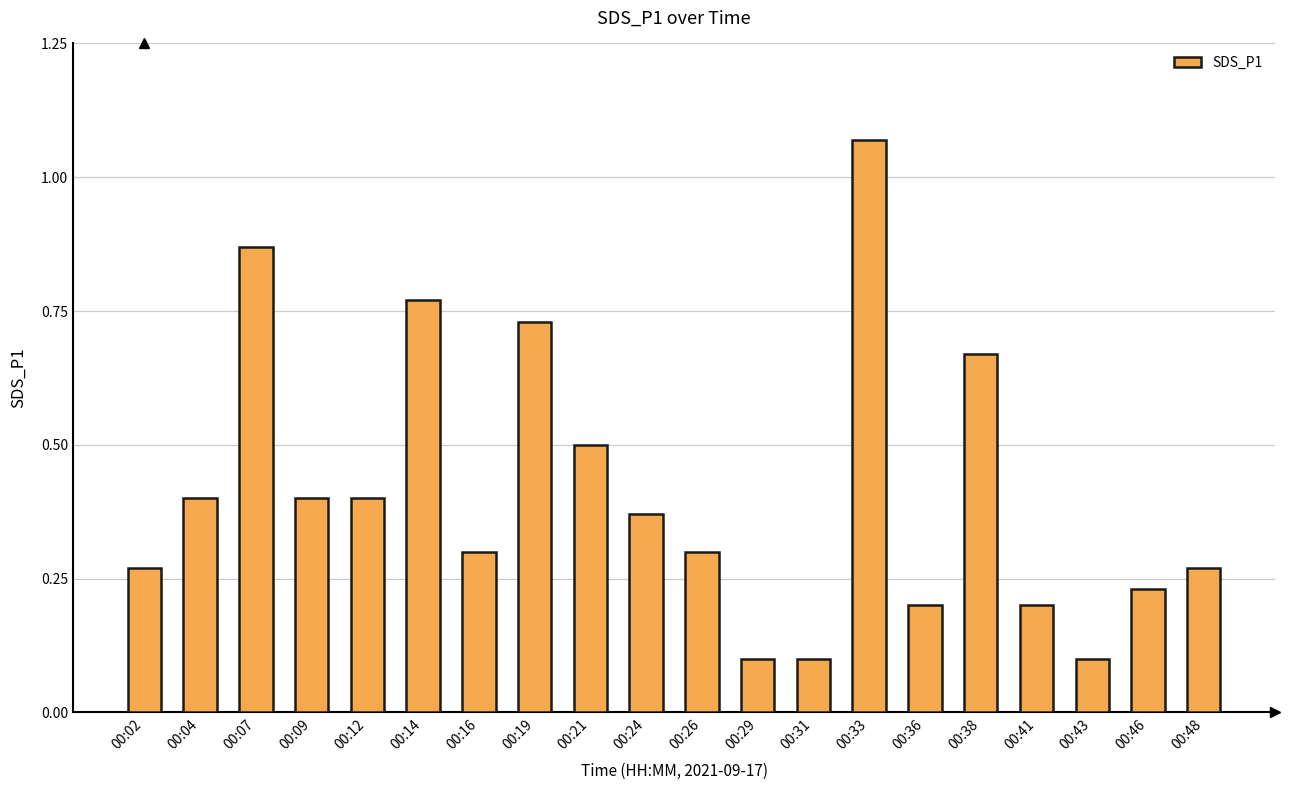

What is the difference between the maximum and minimum values?

1.0